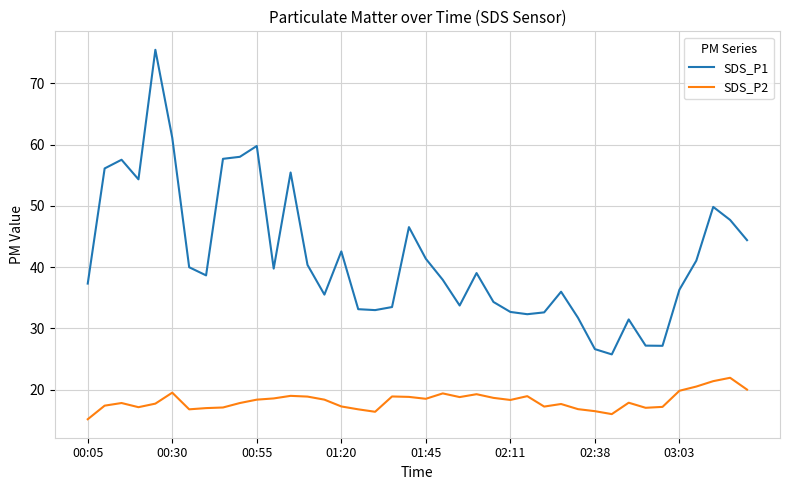

Rank the series by their maximum value, from highest to lowest.

SDS_P1, SDS_P2